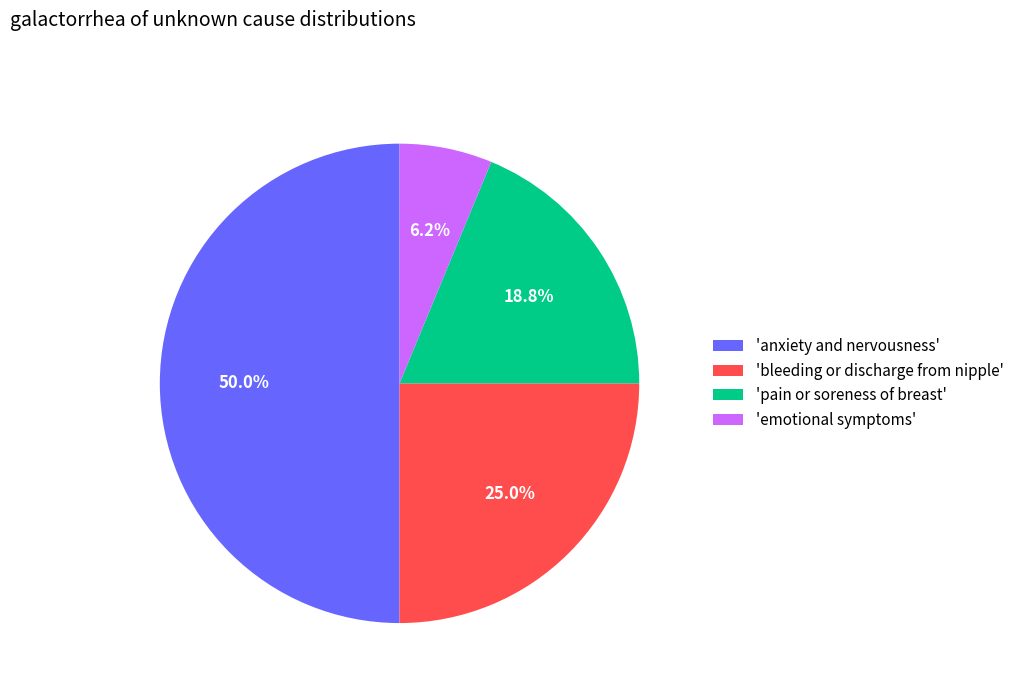

Combined, what portion of the pie is 'bleeding or discharge from nipple' and 'anxiety and nervousness'?

75.0%